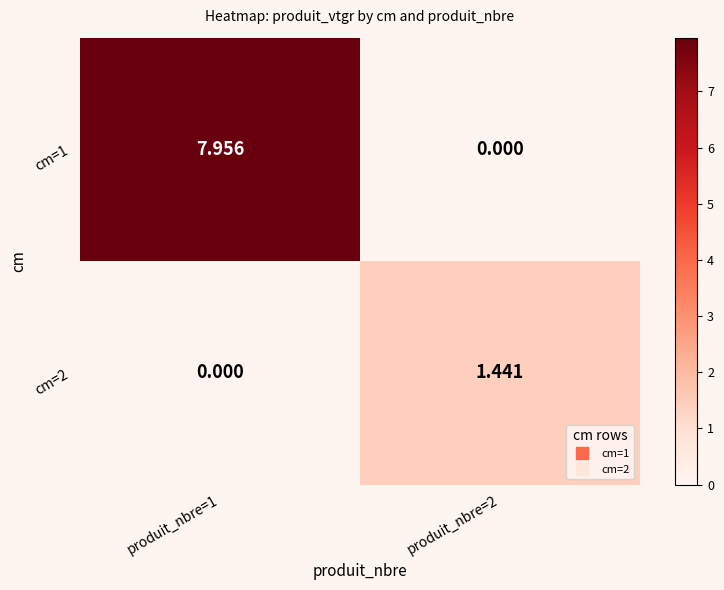

Is the value of cm=1 at produit_nbre=2 greater than the value of cm=2 at produit_nbre=2?

No